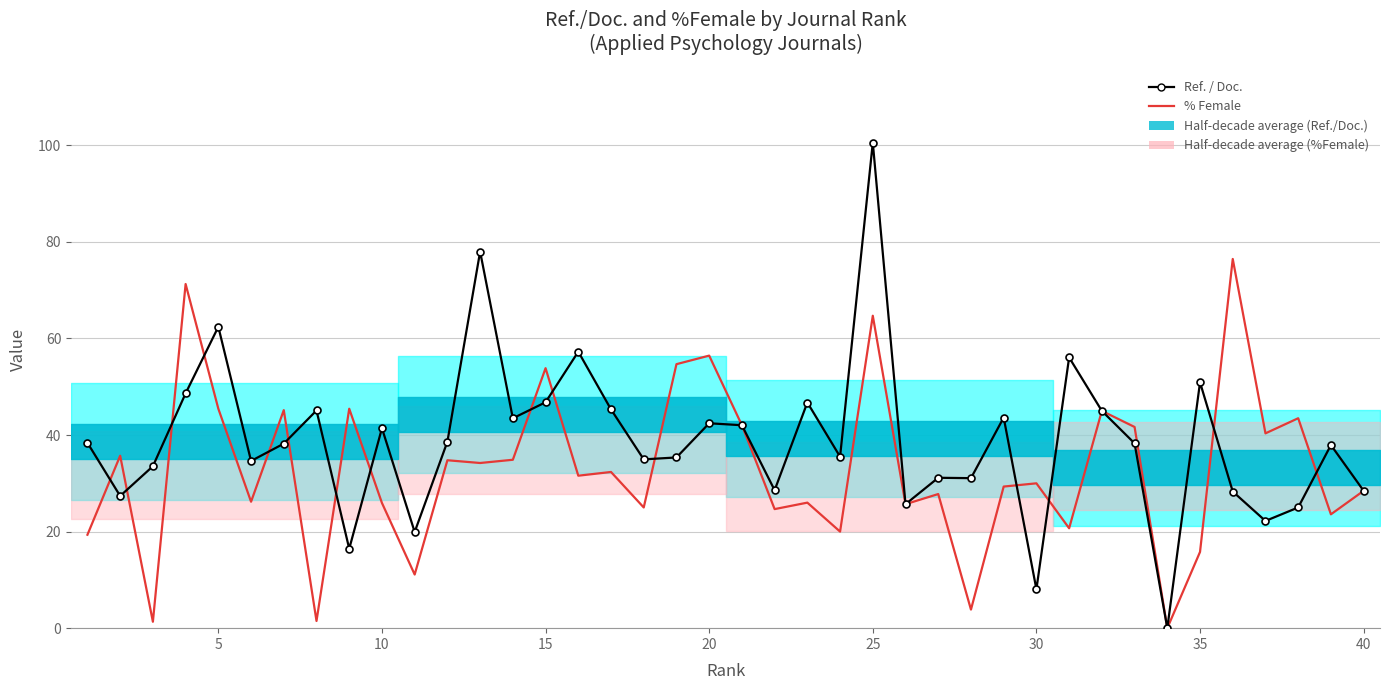

True or false: Ref. / Doc. and % Female intersect in this chart.

True